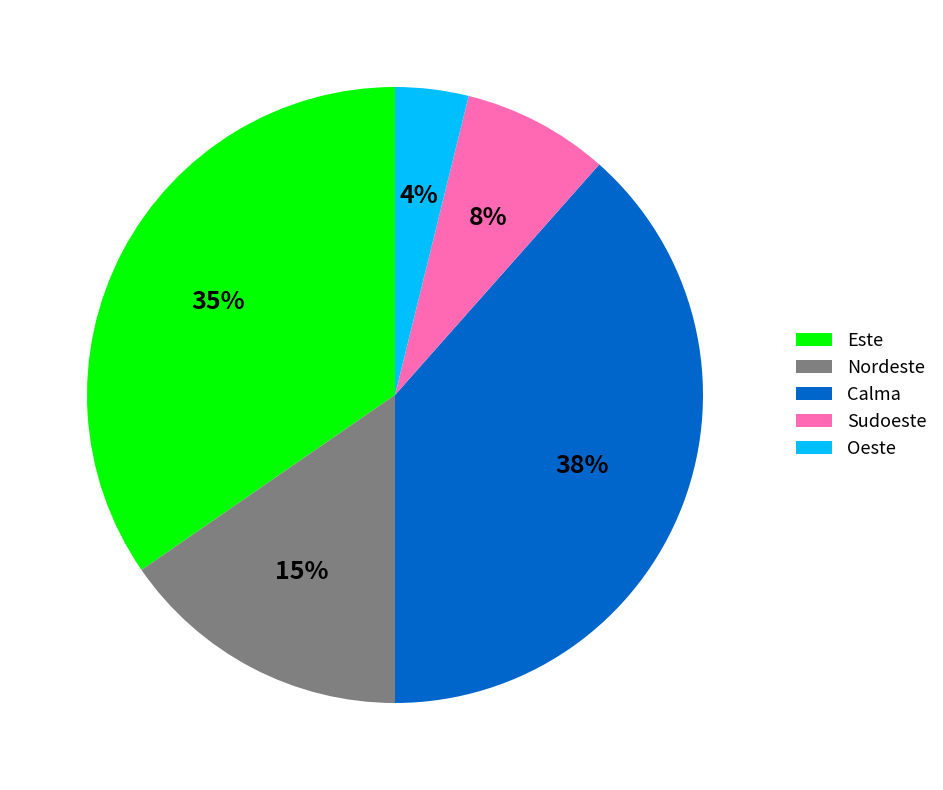

How many slices are in this pie chart?

5